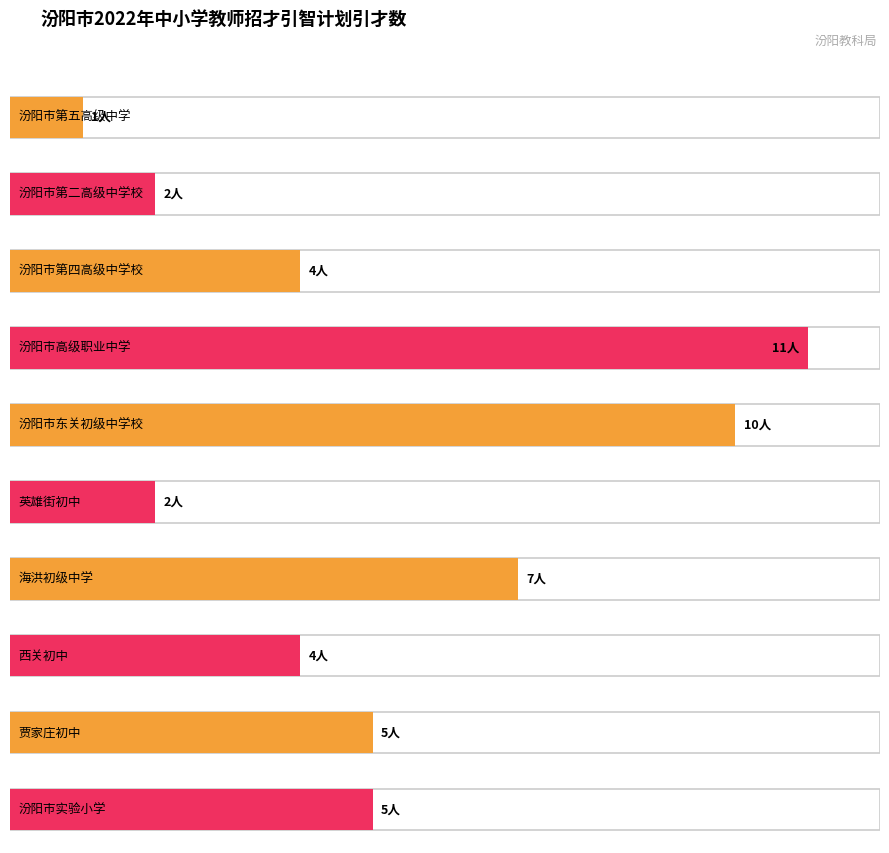

How many distinct data groups are displayed?

1